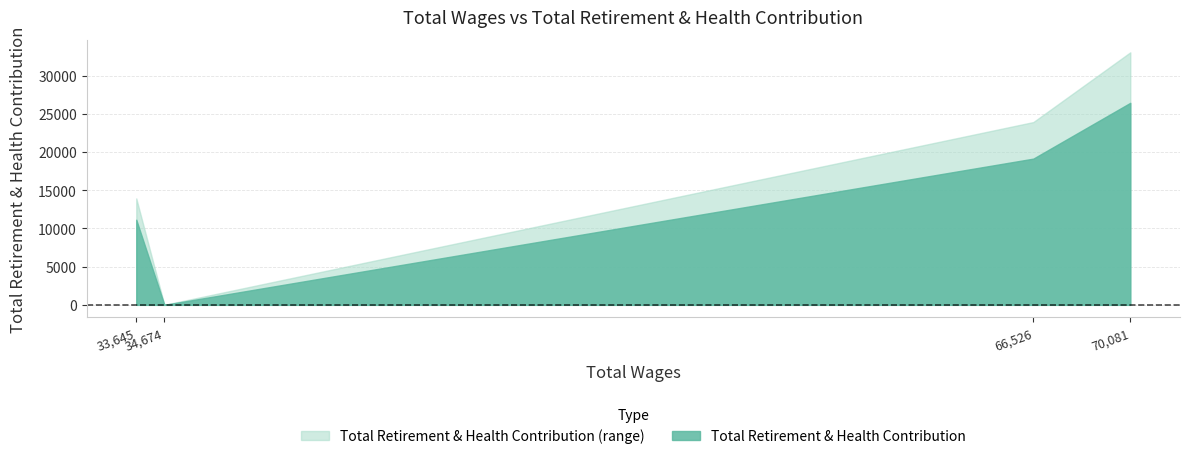

Is it true that the value at 34674.0 is 0?

True